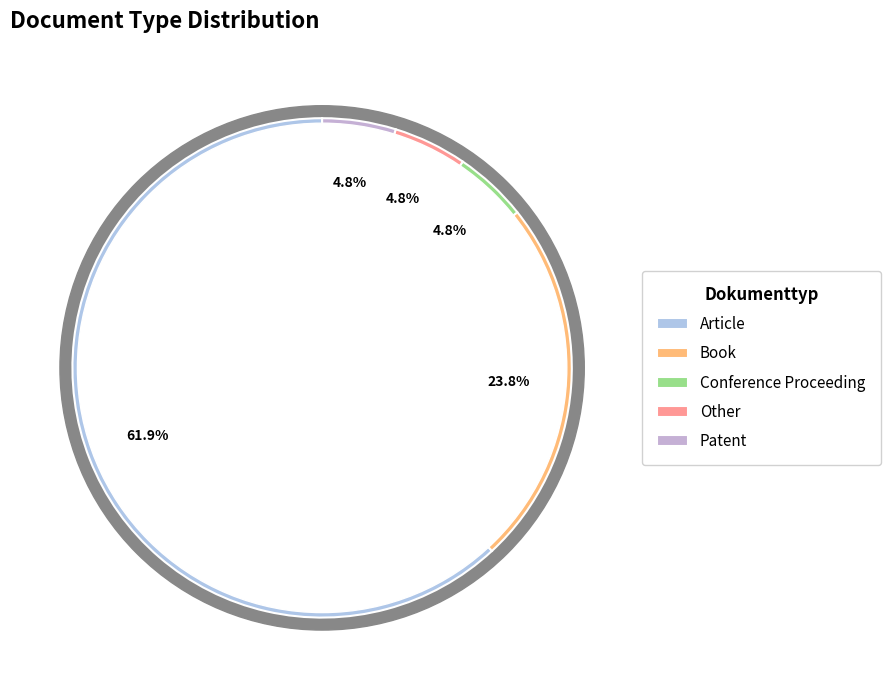

How many segments does this pie chart have?

5